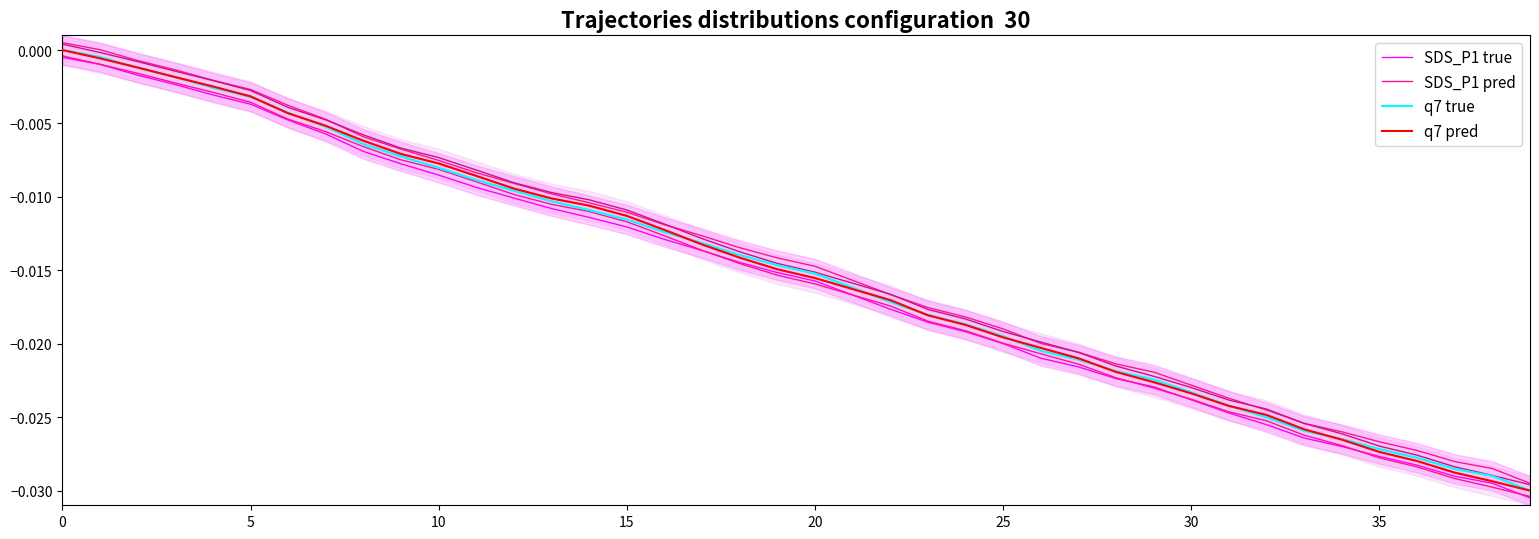

True or false: q7 true has a value of -0.0 at 38.

False